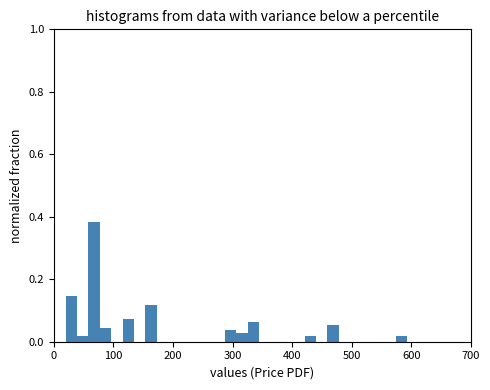

Around what value on the x-axis is the tallest bar? Give the approximate position of its centre, as read against the axis.

70